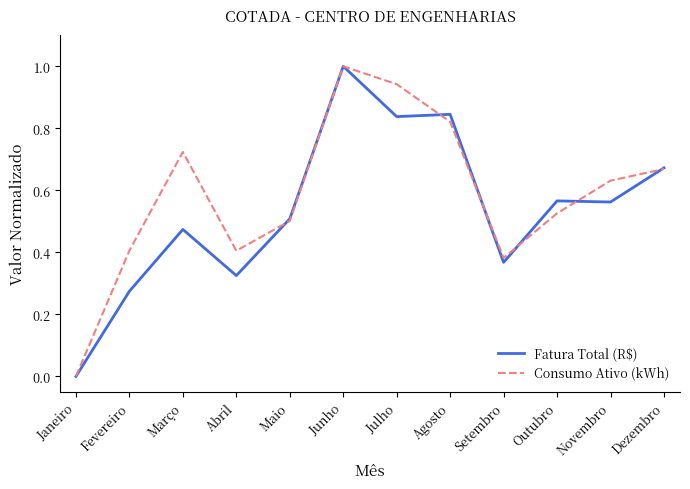

Is it true that Fatura Total (R$) equals 0.5 at Março?

True